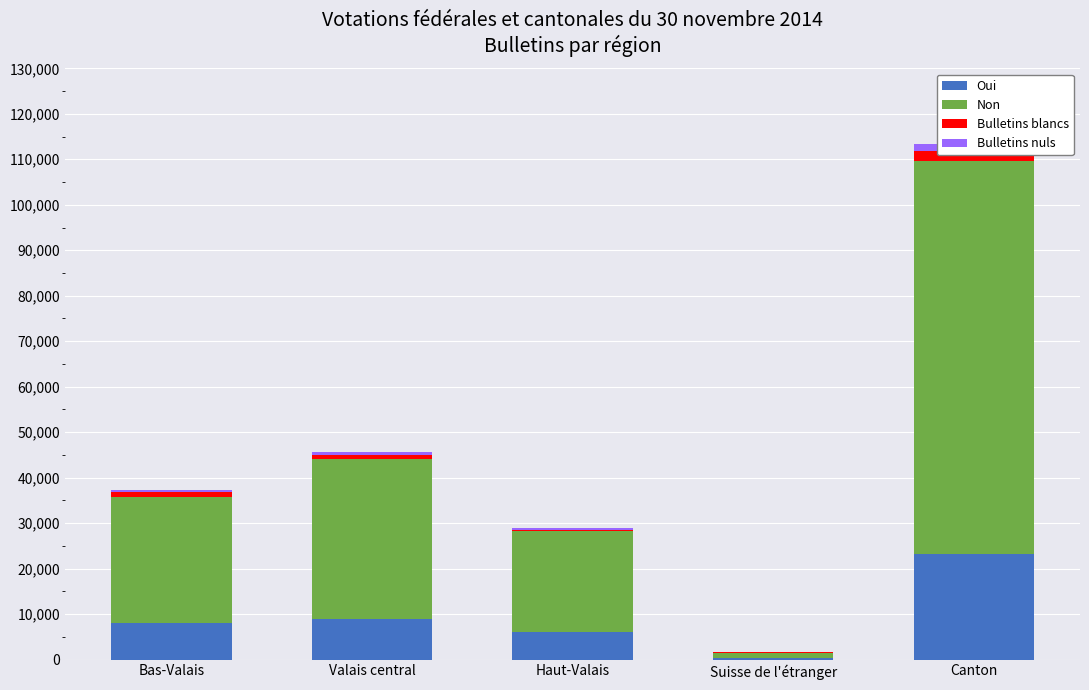

List the series in order of their peak value, highest first.

Non, Oui, Bulletins blancs, Bulletins nuls